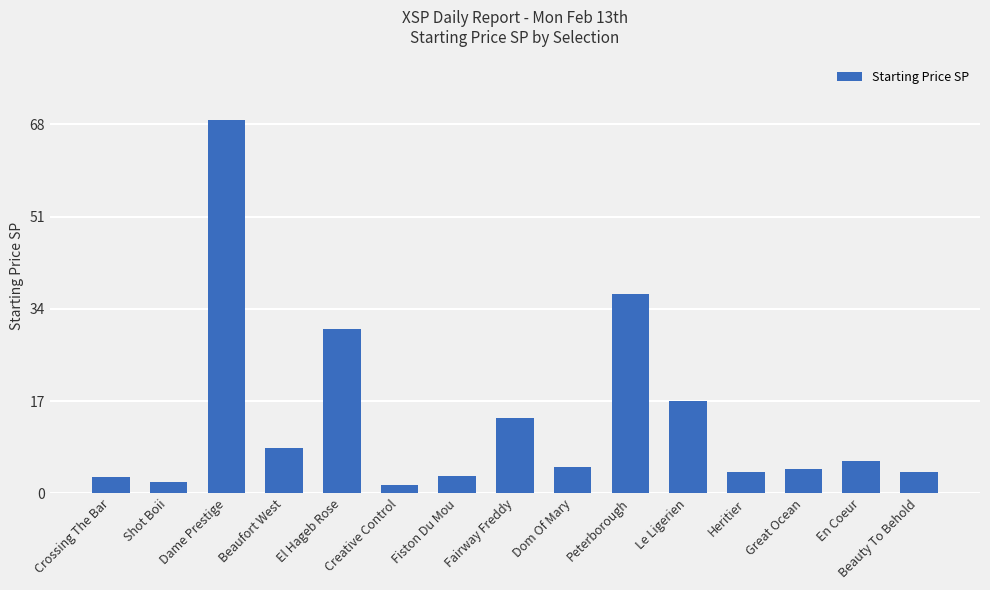

What is the minimum value shown in the chart?

1.5